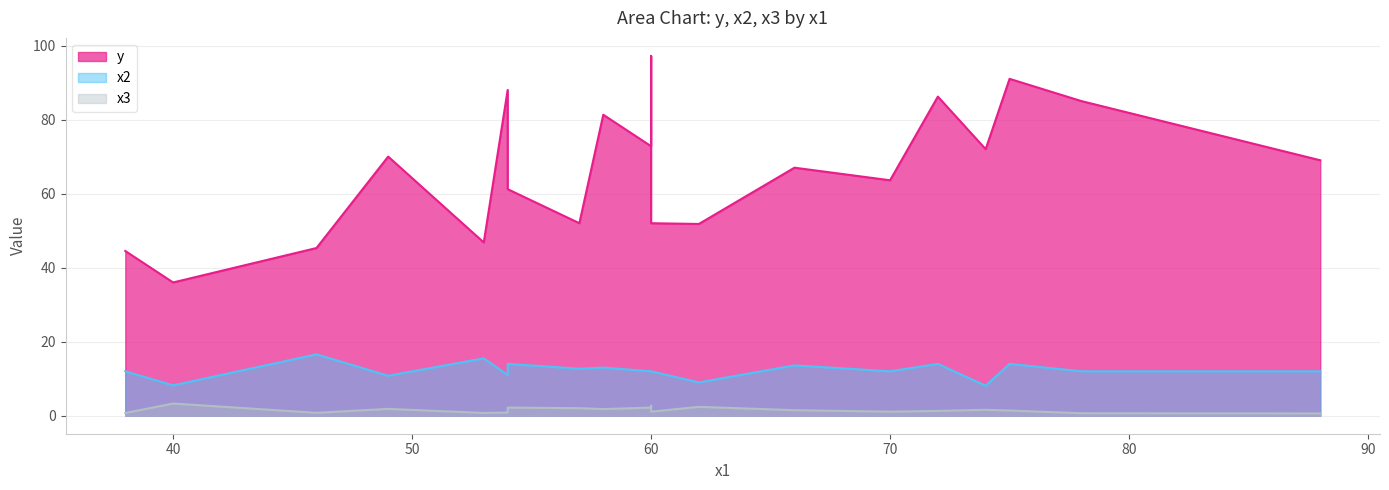

Which series changed the most between 40 and 57?

y